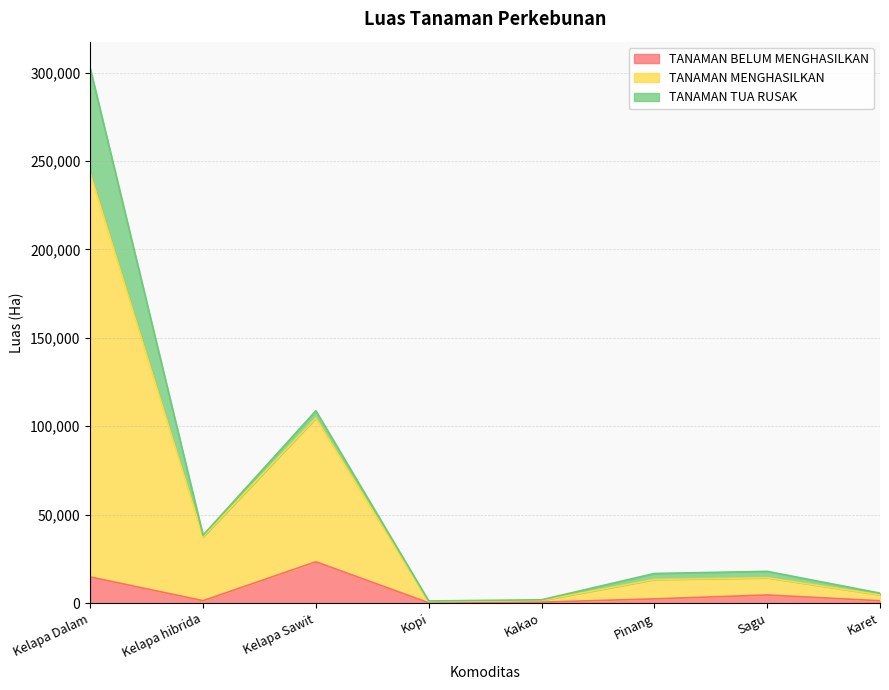

Which series changed the most between Kelapa Dalam and Kopi?

TANAMAN MENGHASILKAN